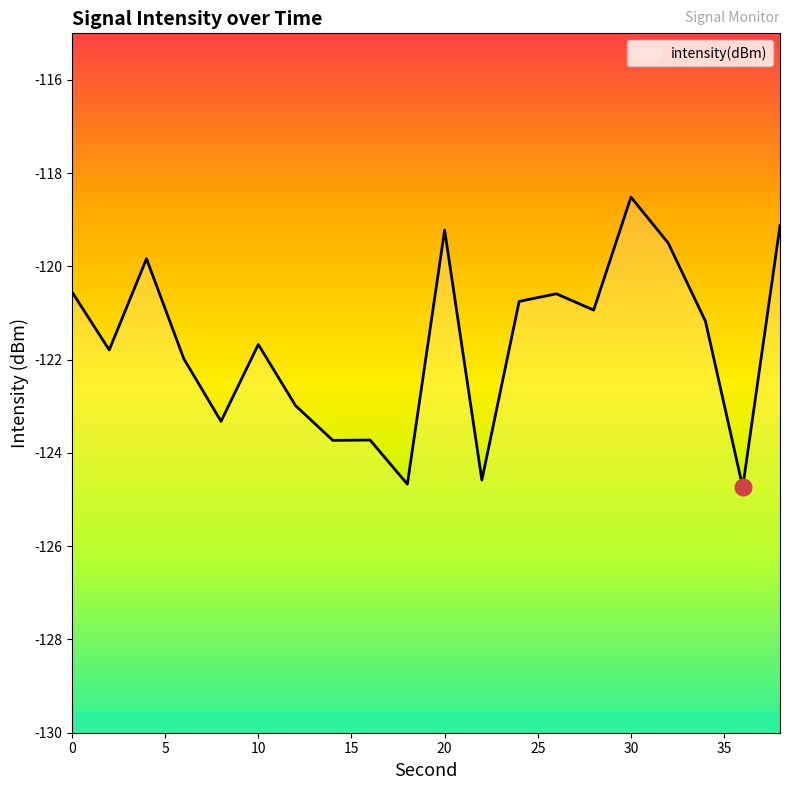

How many values exceed -121?

9